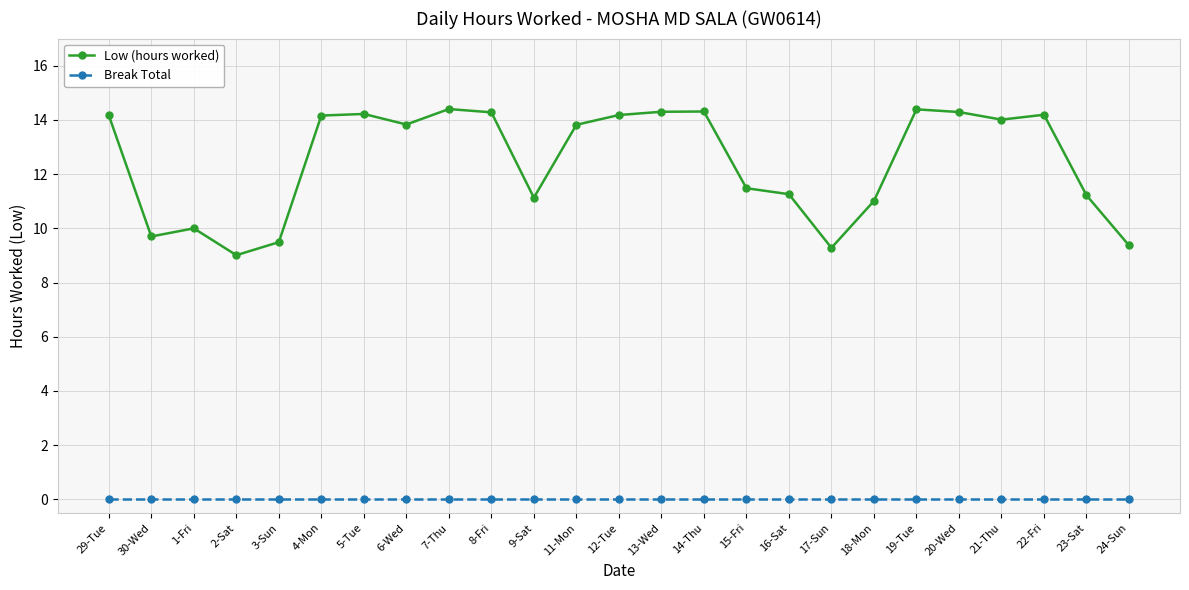

Which series has the largest total across all categories?

Low (hours worked)